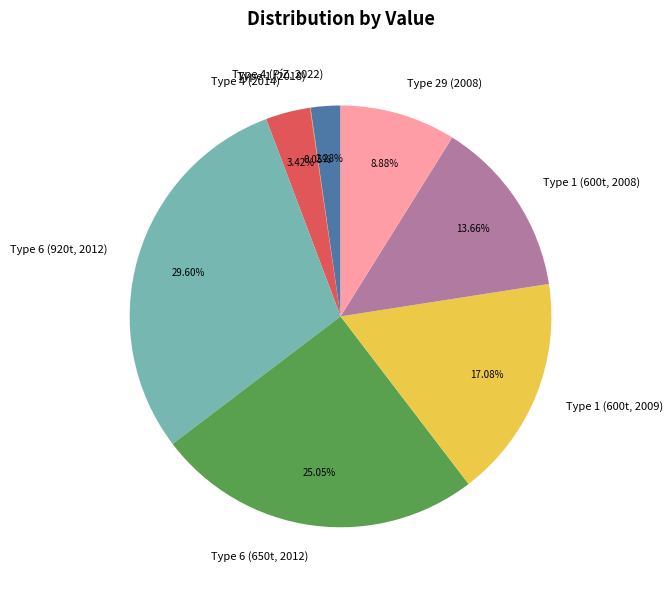

Approximately how many times larger is the value at Type 6 (650t, 2012) compared to Type 4 (PíZ, 2022)?

11.0